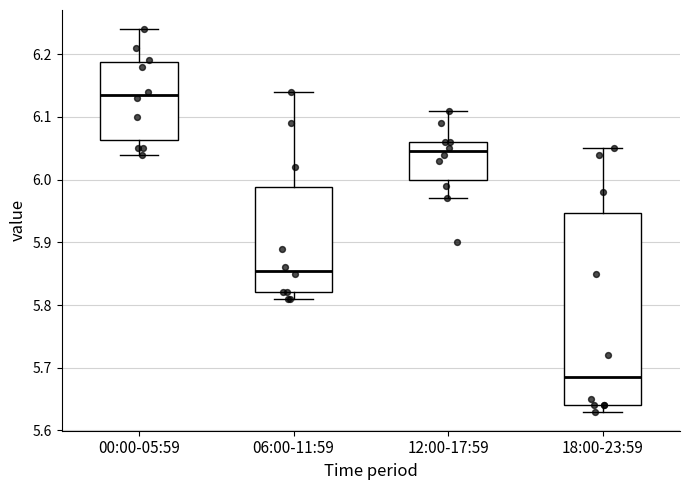

Reading left to right, read every box against the y-axis: the position of its median line, the range the box covers, and the ends of its whiskers. The values are not printed on the chart, so give them approximately, as read against the axis.

00:00-05:59: median 6.14, box 6.06 to 6.19, whiskers 6.04 to 6.24
06:00-11:59: median 5.86, box 5.82 to 5.99, whiskers 5.81 to 6.14
12:00-17:59: median 6.05, box 6.00 to 6.06, whiskers 5.97 to 6.11
18:00-23:59: median 5.69, box 5.64 to 5.95, whiskers 5.63 to 6.05